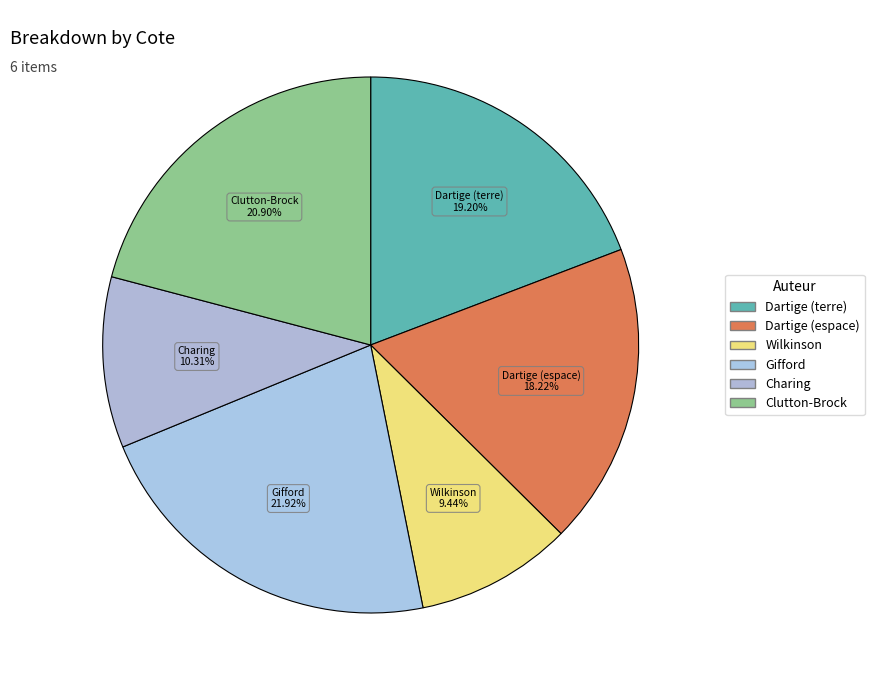

Count the number of slices in the pie.

6